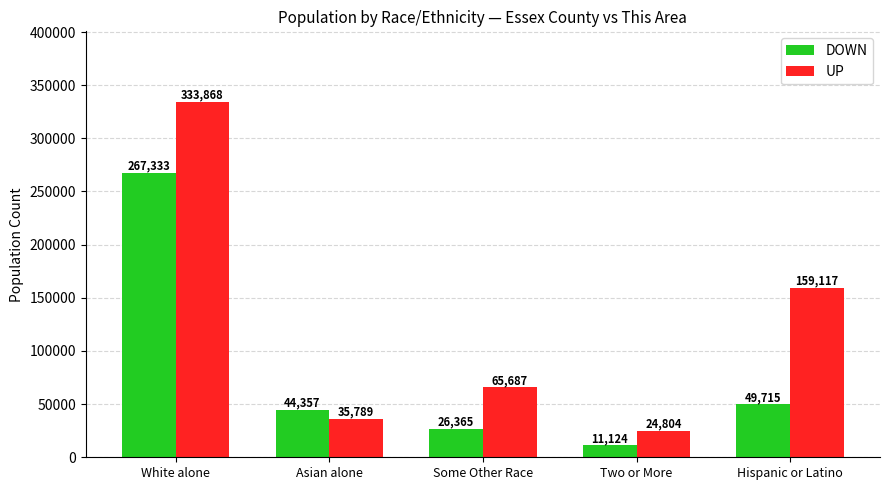

What position from the left is Two or More?

4